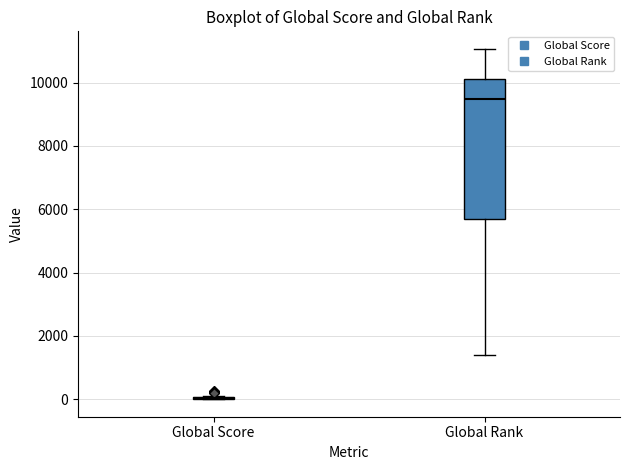

Where is the upper edge of the box for Global Rank on the y-axis? The values are not printed on the chart, so give them approximately, as read against the axis.

10200